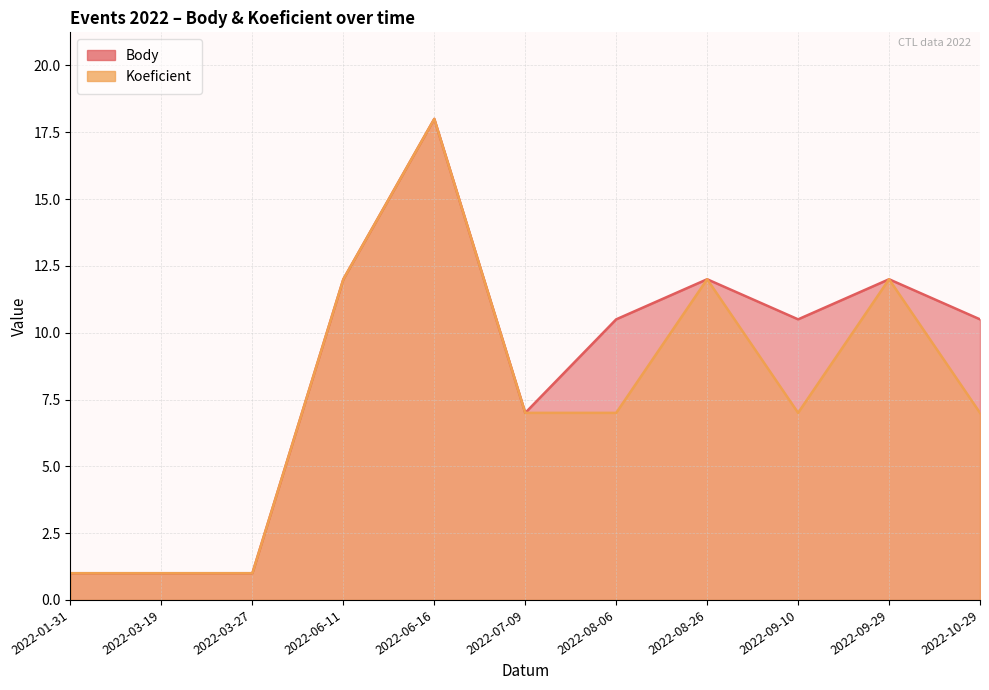

Reading left to right, what are all the values shown in this chart?

Body: 1.0	1.0	1.0	12.0	18.0	7.0	10.5	12.0	10.5	12.0	10.5
Koeficient: 1.0	1.0	1.0	12.0	18.0	7.0	7.0	12.0	7.0	12.0	7.0